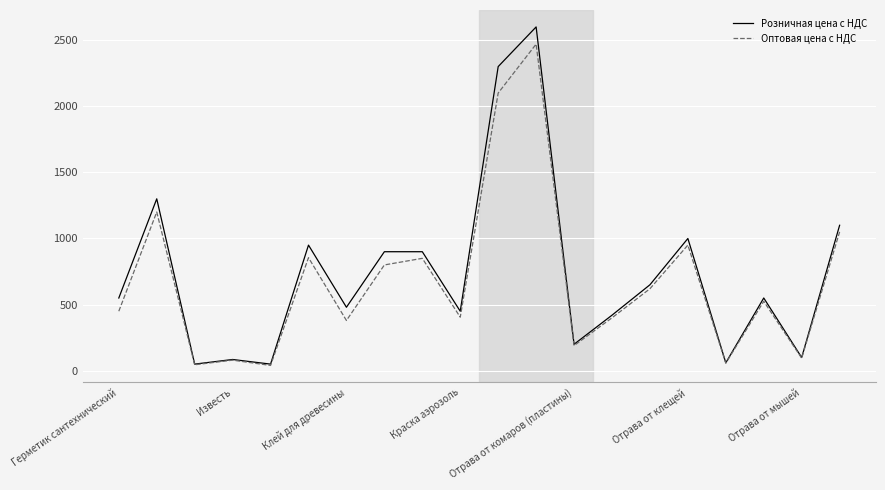

What is the greatest value displayed?

2600